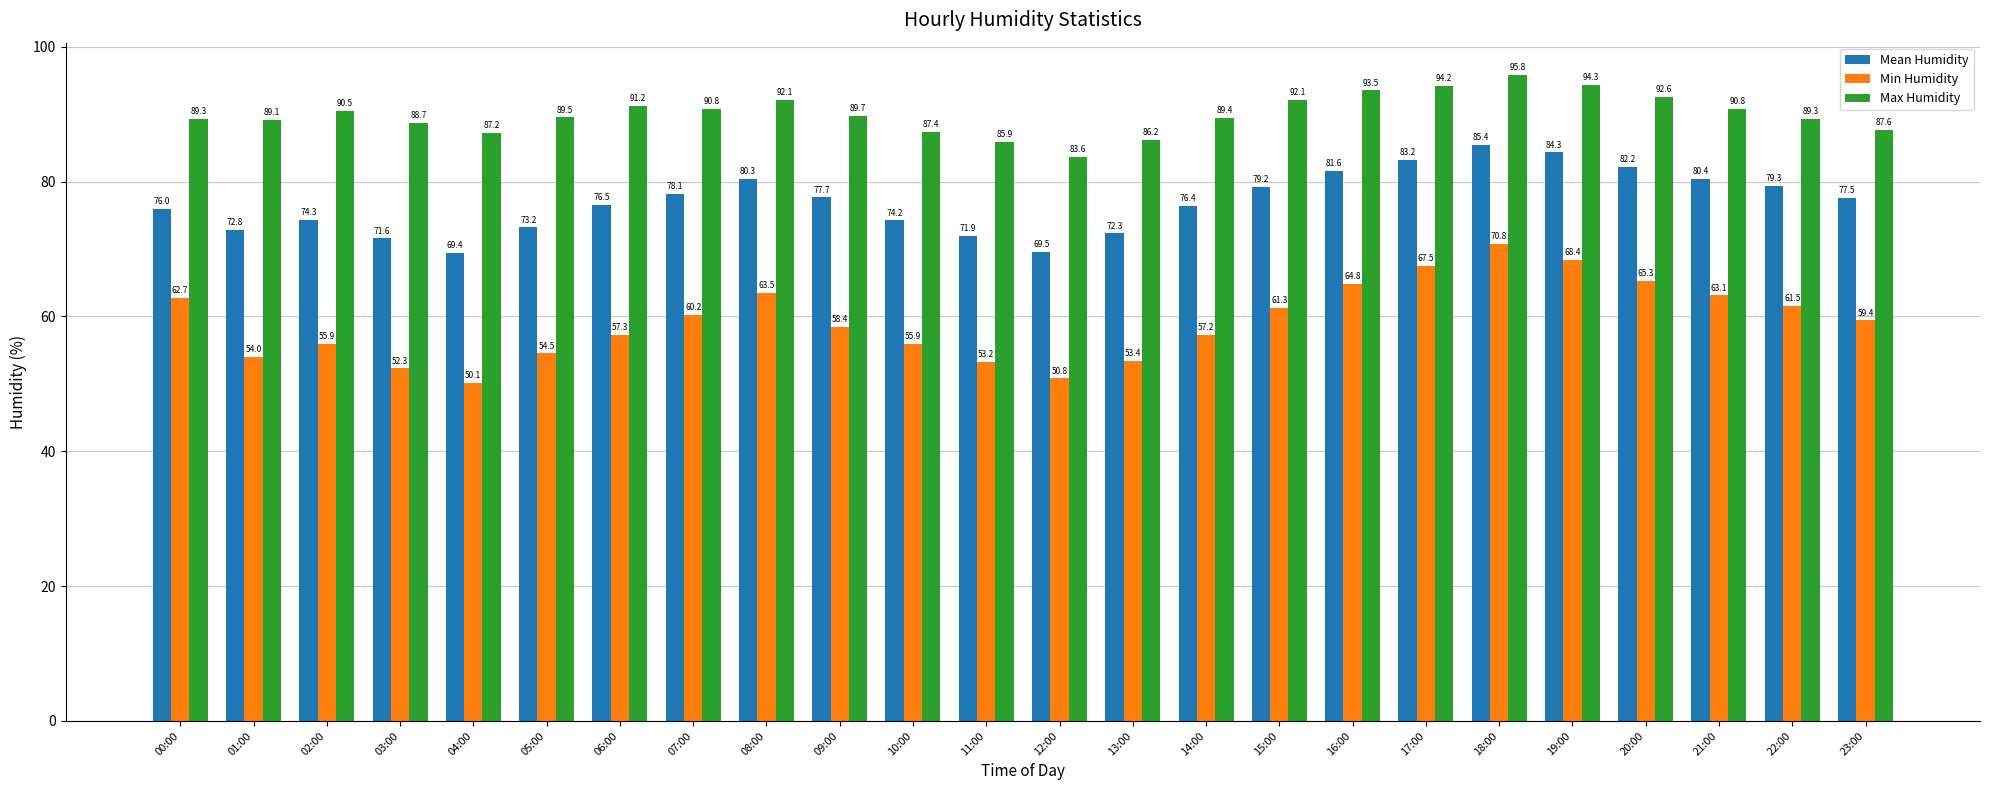

Which series changed the most between 07:00 and 15:00?

Max Humidity